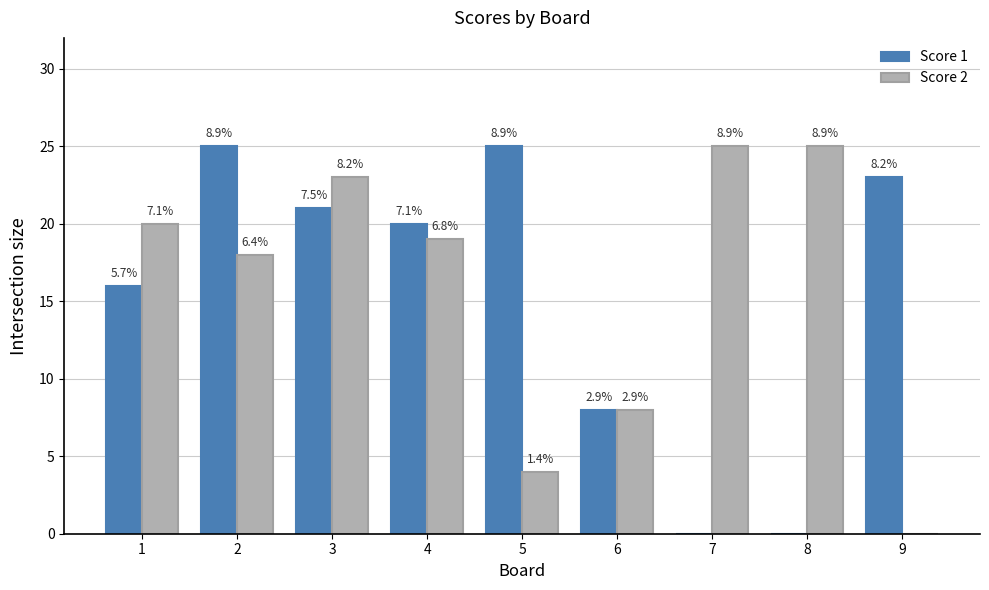

What are all the series names shown in the legend?

Score 1, Score 2